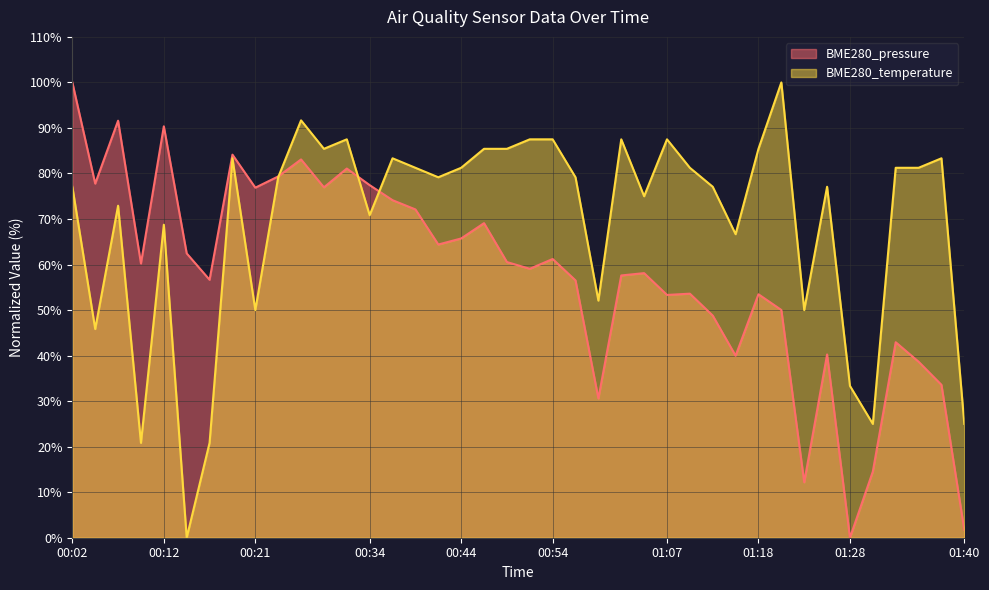

What is the maximum value for BME280_pressure?

100.0